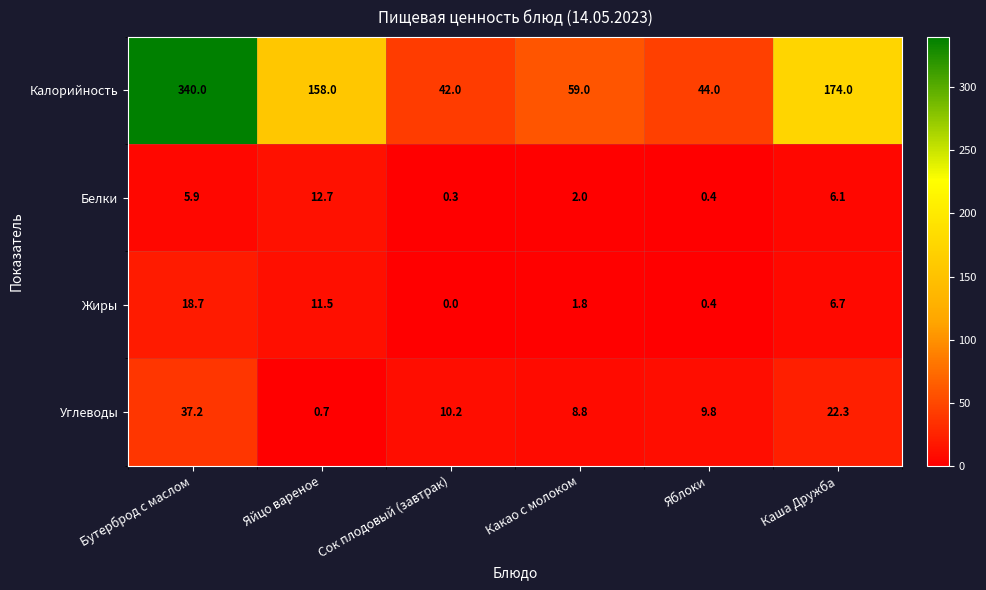

At which label does Белки reach its peak?

Яйцо вареное